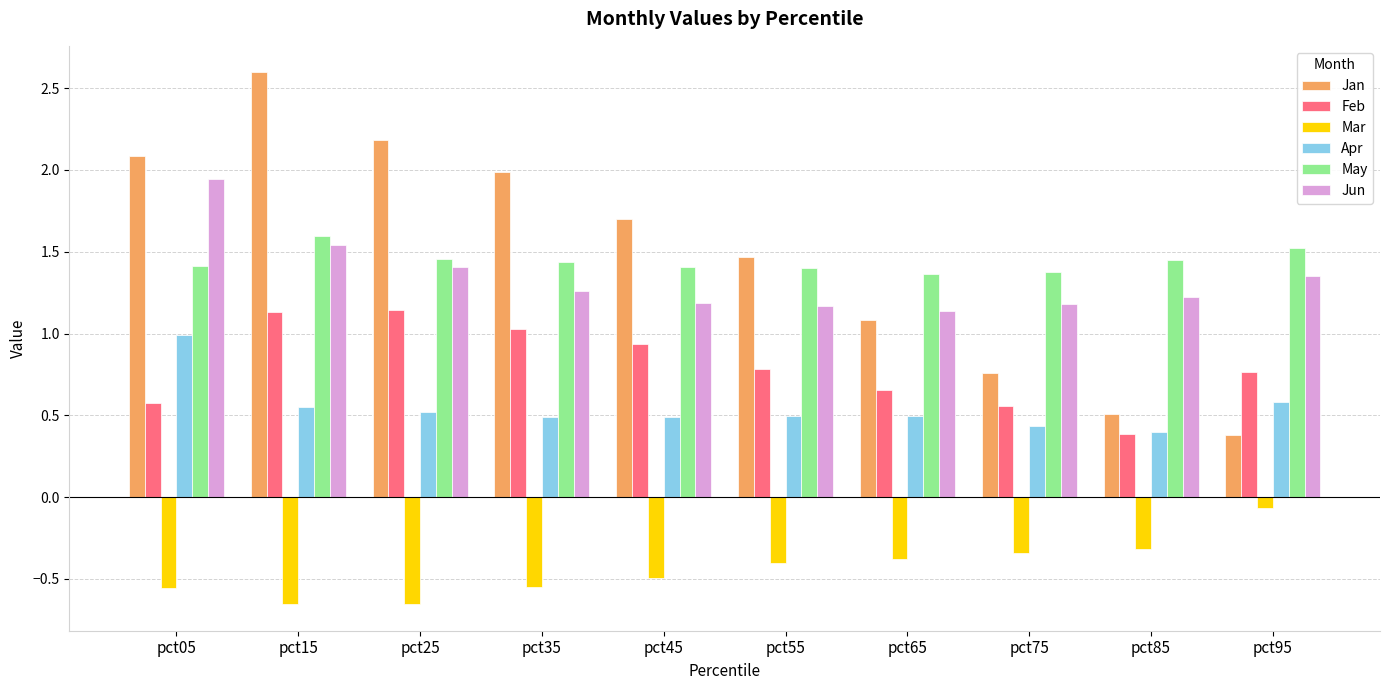

What is the value of the Jan bar at the 1st from the left?

2.1